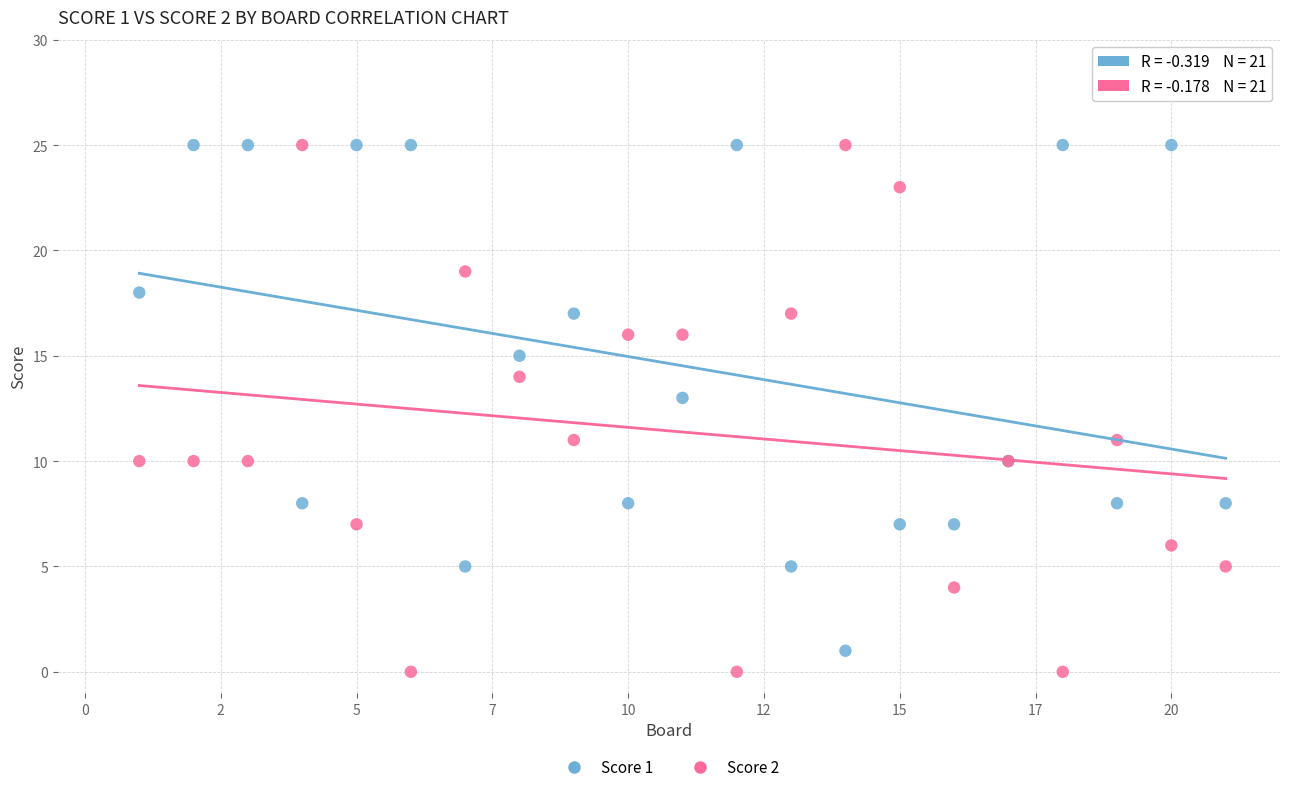

What is the X range (max minus min) for the scatter plot?

20